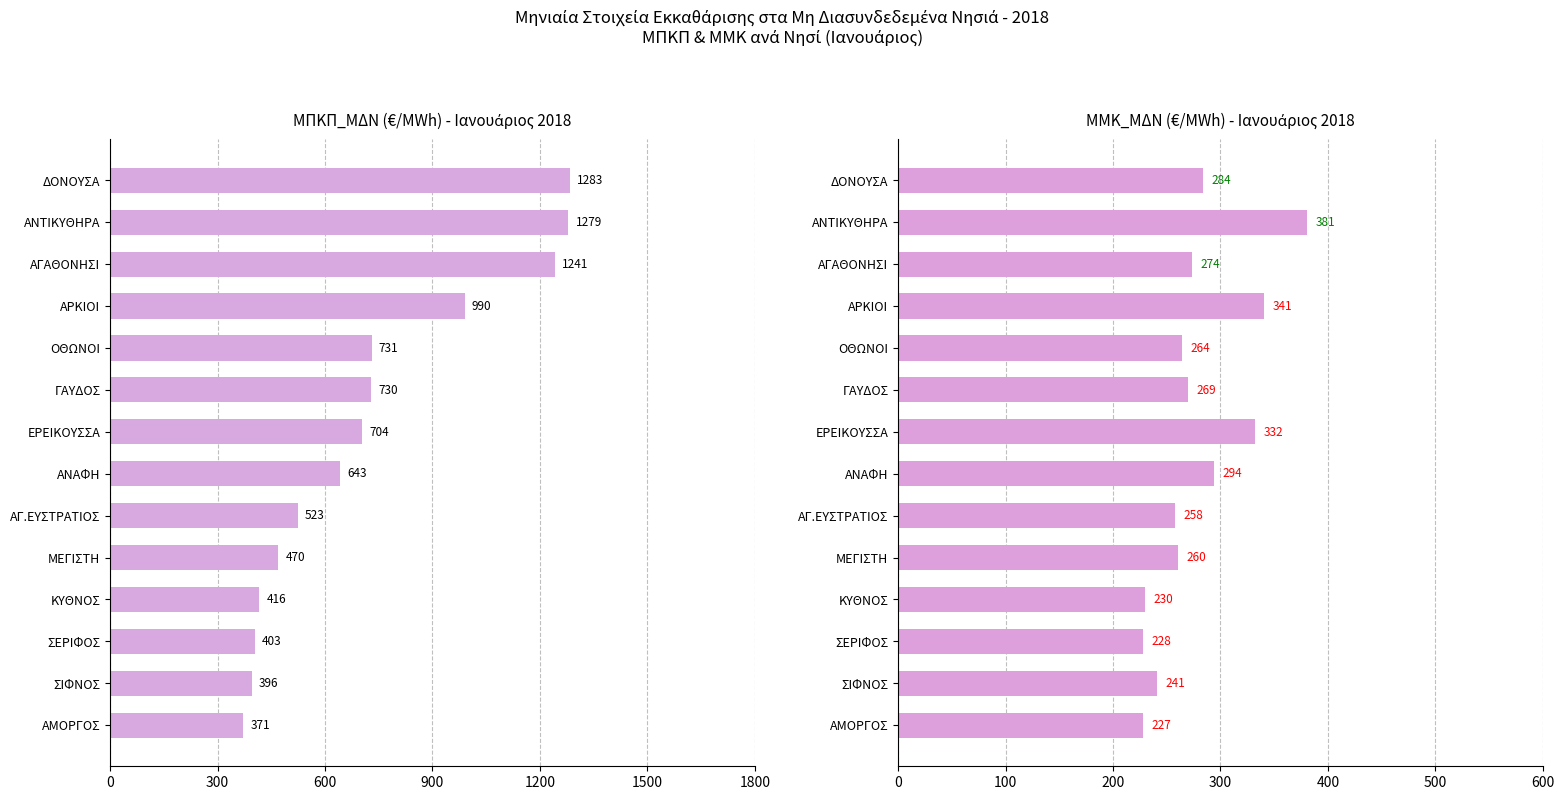

The ΜΜΚ_ΜΔΝ (€/MWh) series shows 253.9 at ΑΝΤΙΚΥΘΗΡΑ. True or false?

False